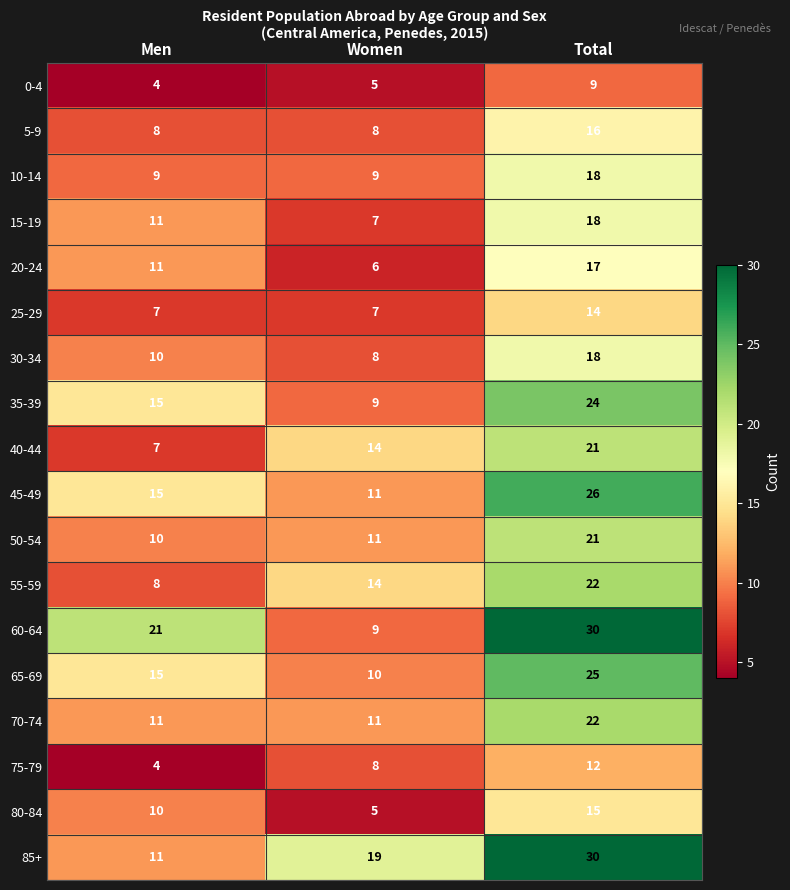

What is the smallest value displayed?

4